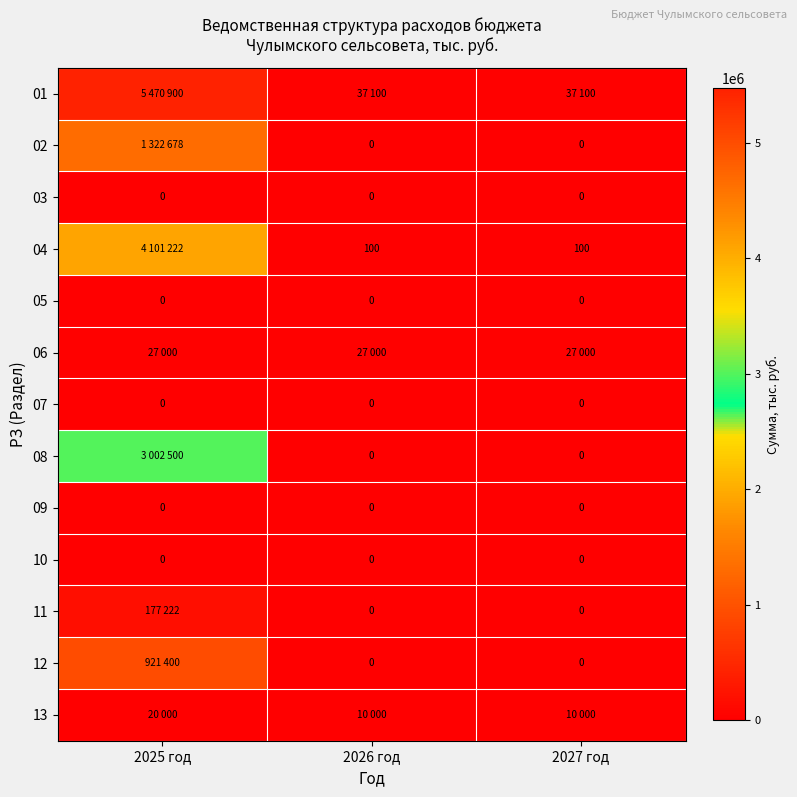

What is the maximum value shown in the chart?

5470900